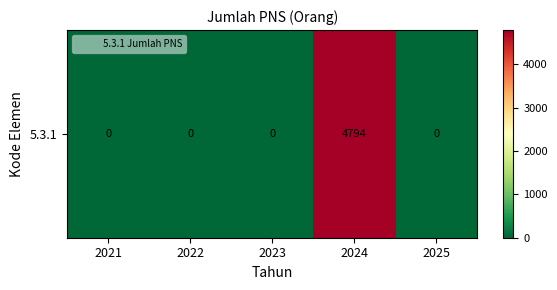

Rank the categories by value from highest to lowest.

2024, 2021, 2022, 2023, 2025